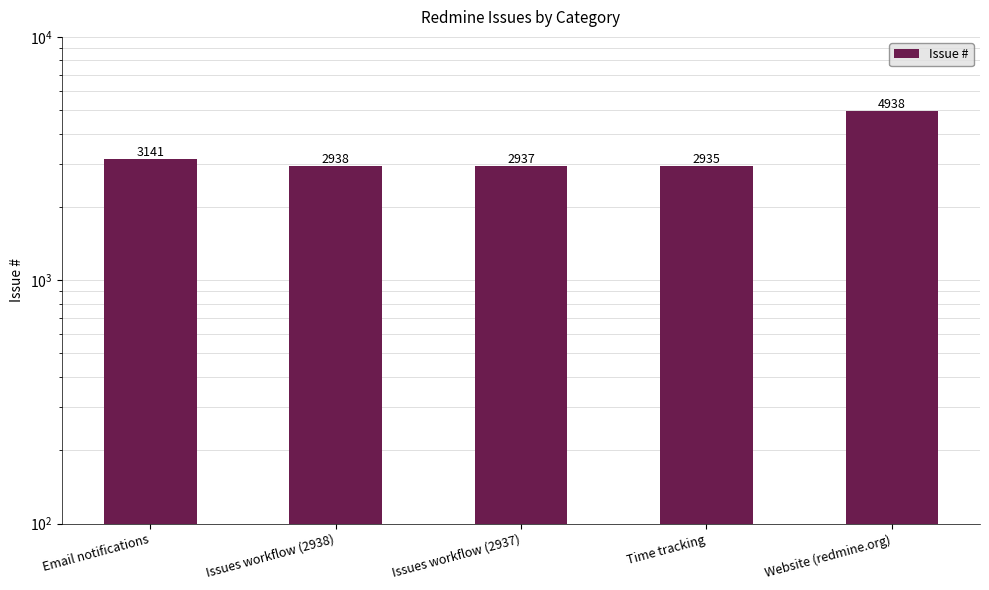

Reading left to right, transcribe all the data shown in this chart.

Email notifications=3141	Issues workflow (2938)=2938	Issues workflow (2937)=2937	Time tracking=2935	Website (redmine.org)=4938